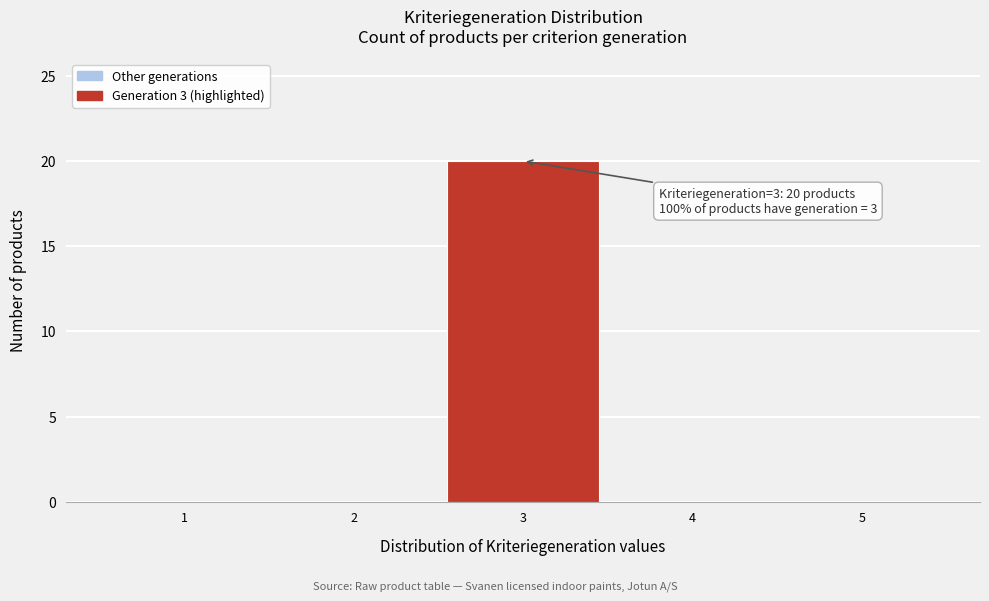

Which range on the x-axis has the tallest bar?

2.5 to 3.5